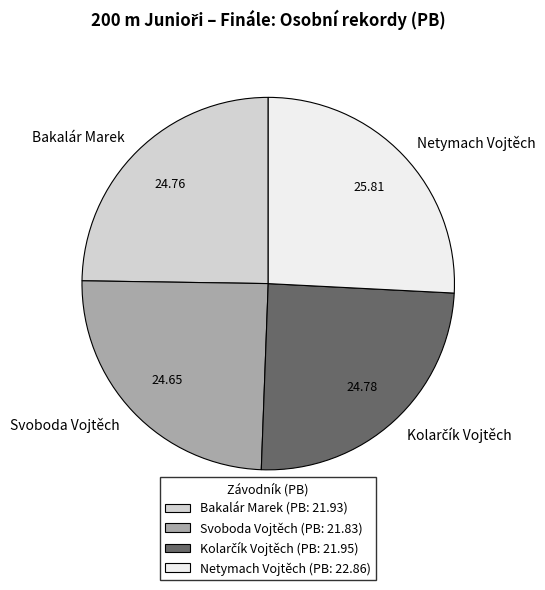

Is it true that Netymach Vojtěch is 19% of the pie?

False